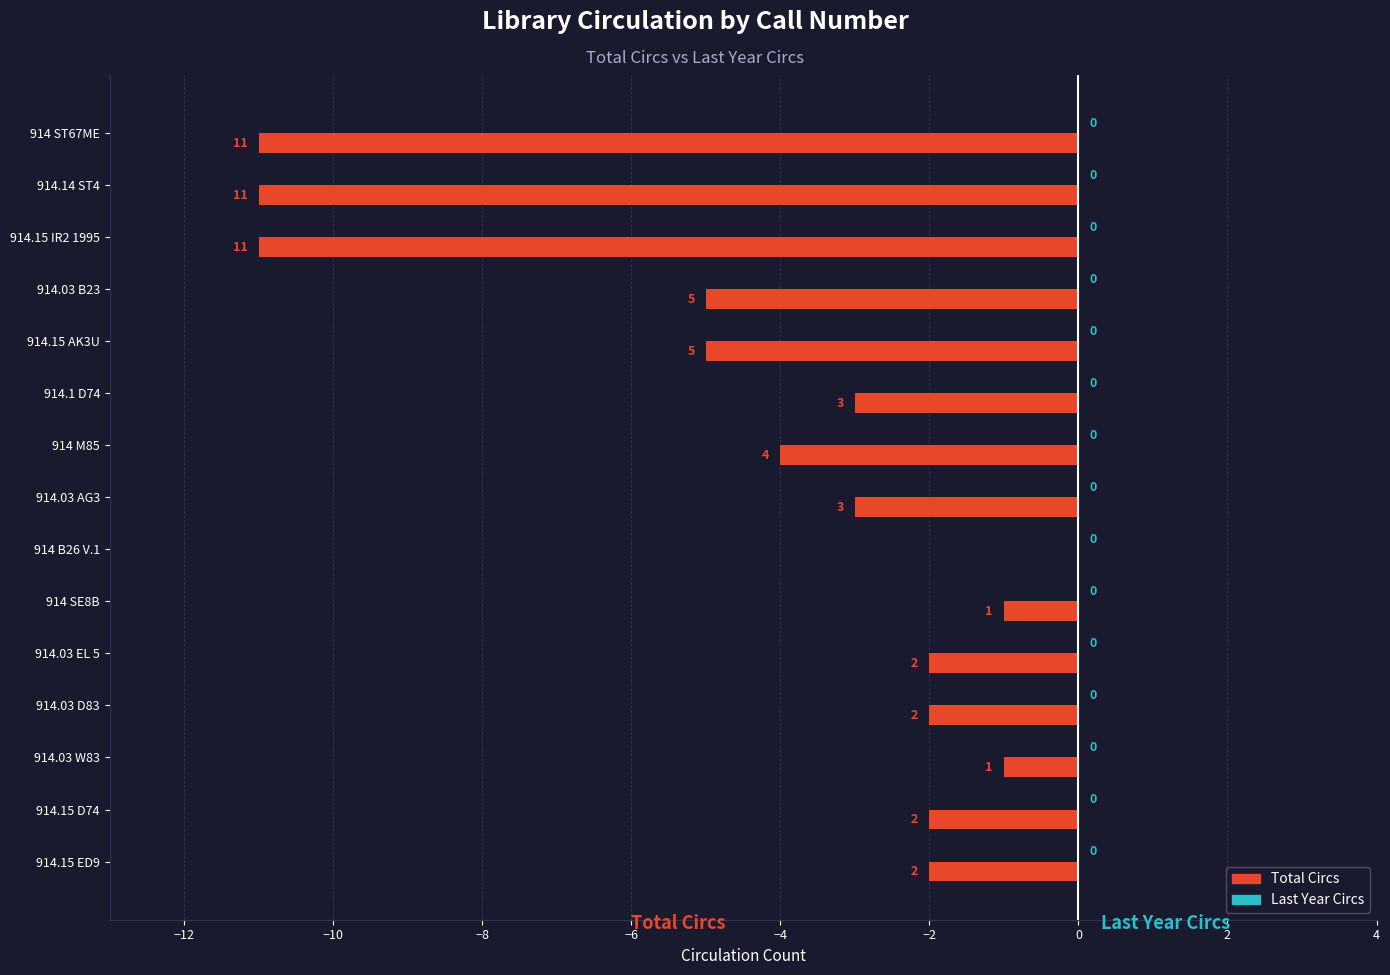

Which label corresponds to the largest value in the chart?

914 B26 V.1